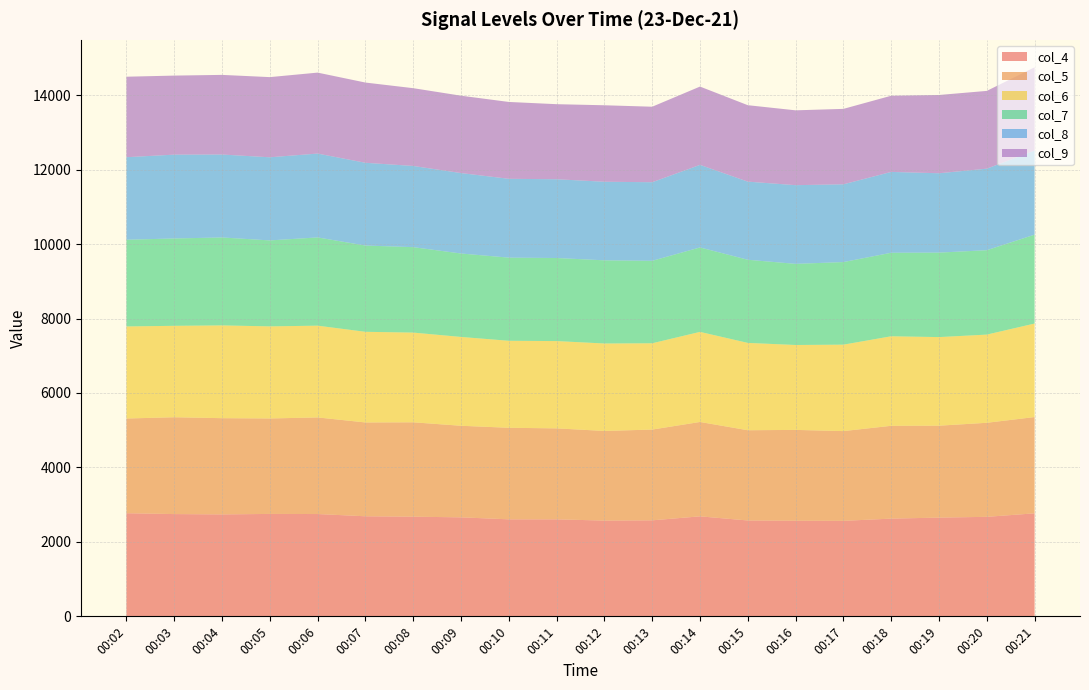

What is the maximum value for col_4?

2770